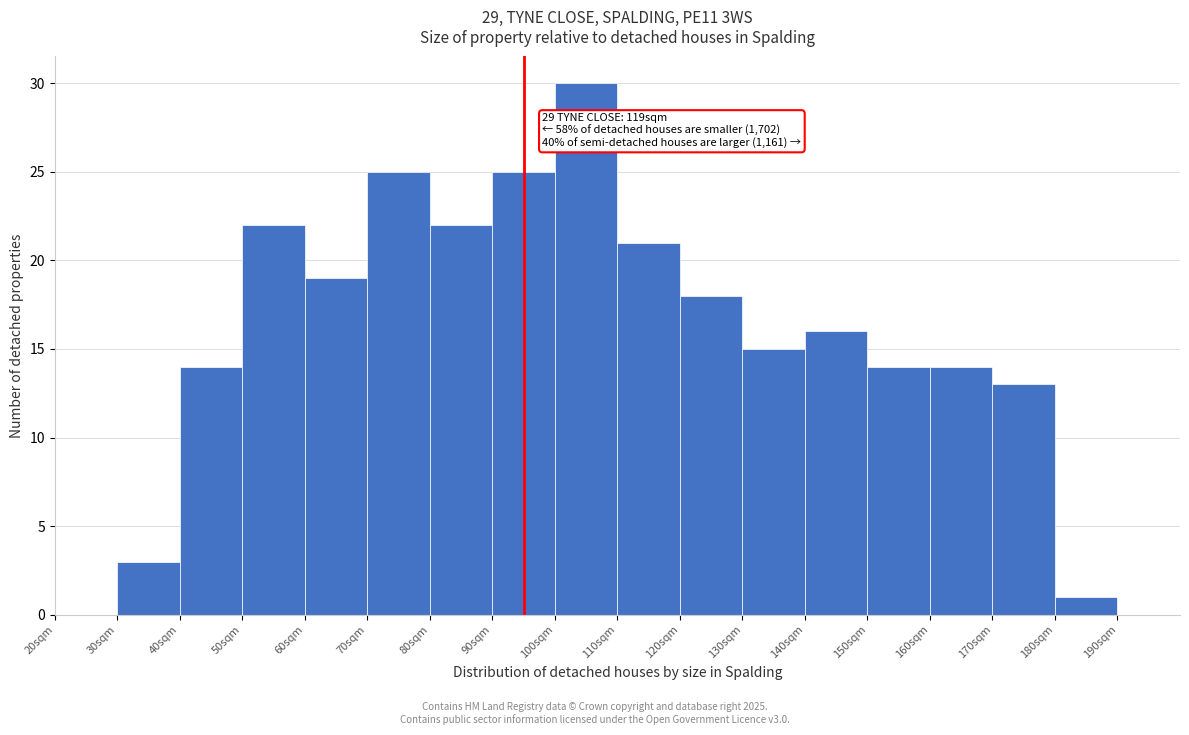

Reading right to left, transcribe all the data shown in this chart.

190sqm=0	180sqm=1	170sqm=13	160sqm=14	150sqm=14	140sqm=16	130sqm=15	120sqm=18	110sqm=21	100sqm=30	90sqm=25	80sqm=22	70sqm=25	60sqm=19	50sqm=22	40sqm=14	30sqm=3	20sqm=0